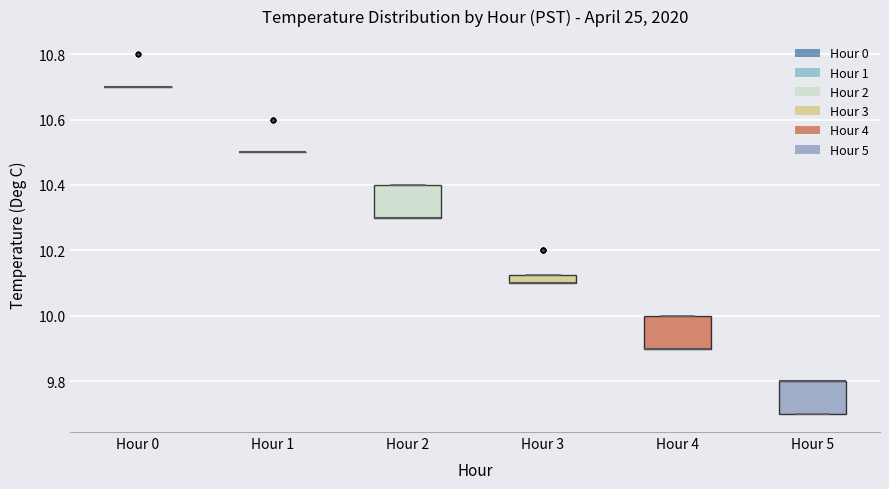

Where is the upper edge of the box for Hour 5 on the y-axis? The values are not printed on the chart, so give them approximately, as read against the axis.

9.80